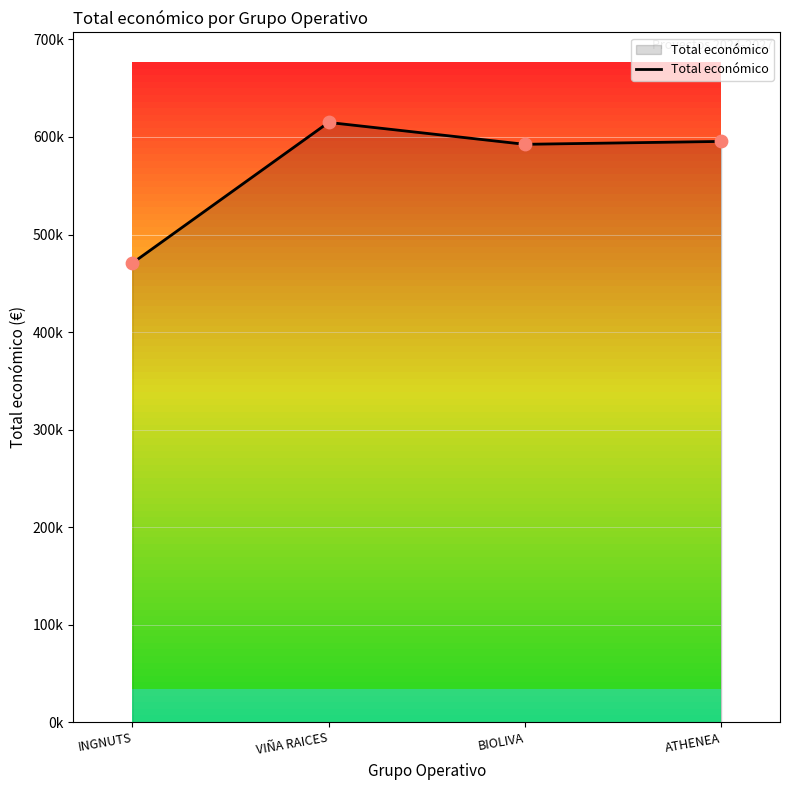

What is the change in value from VIÑA RAICES to ATHENEA?

-19471